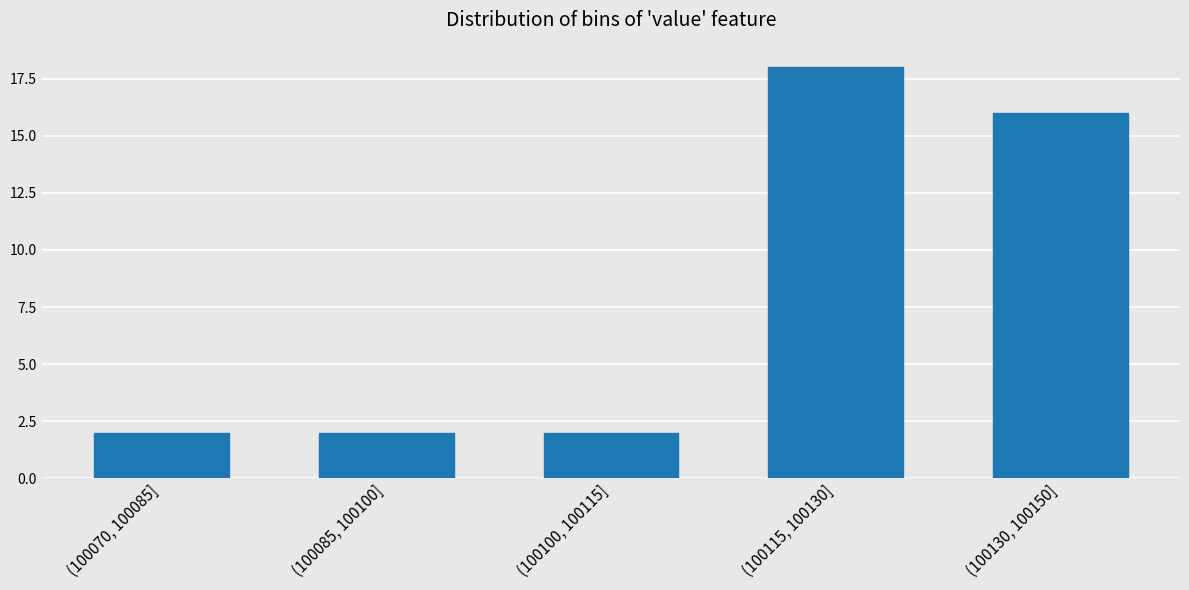

Reading left to right, extract all data points from this chart.

(100070, 100085]=2	(100085, 100100]=2	(100100, 100115]=2	(100115, 100130]=18	(100130, 100150]=16